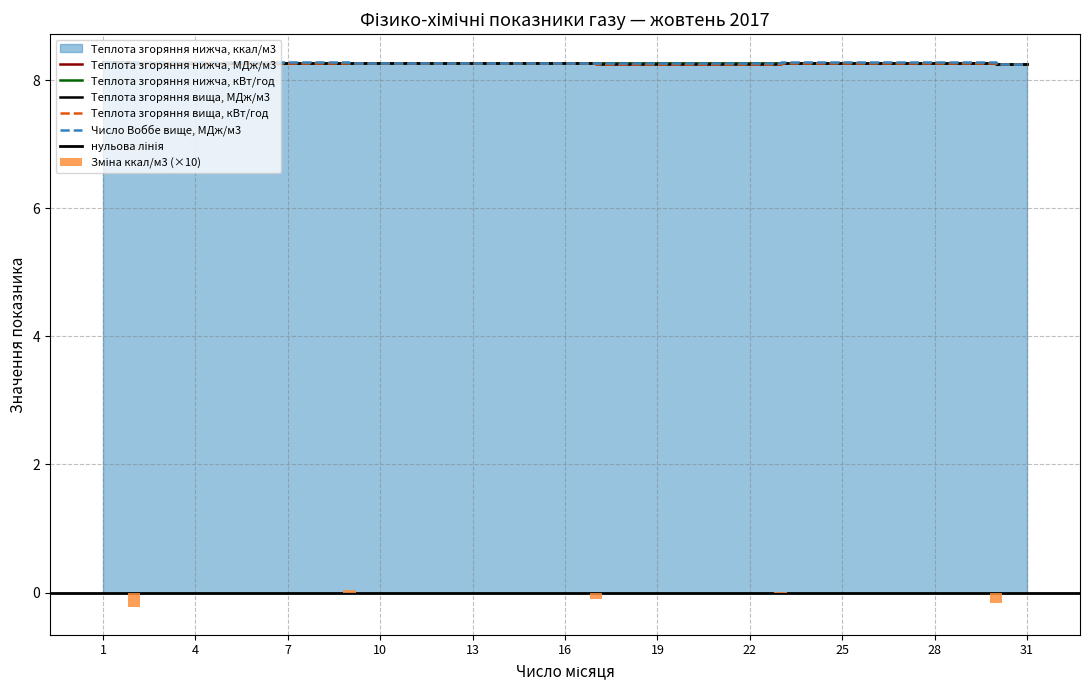

At which label is Число Воббе вище, МДж/м3 closest to 8?

30